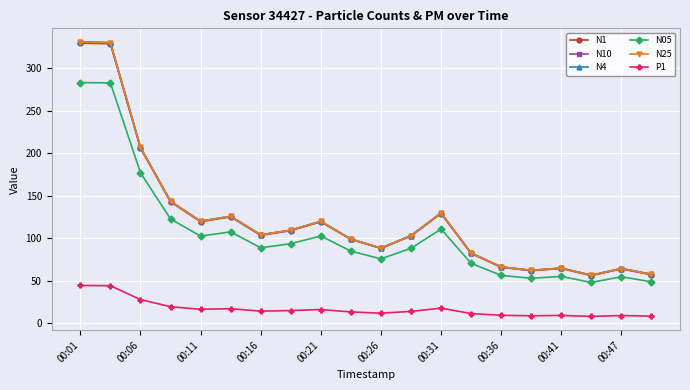

True or false: P1 and N4 intersect in this chart.

False